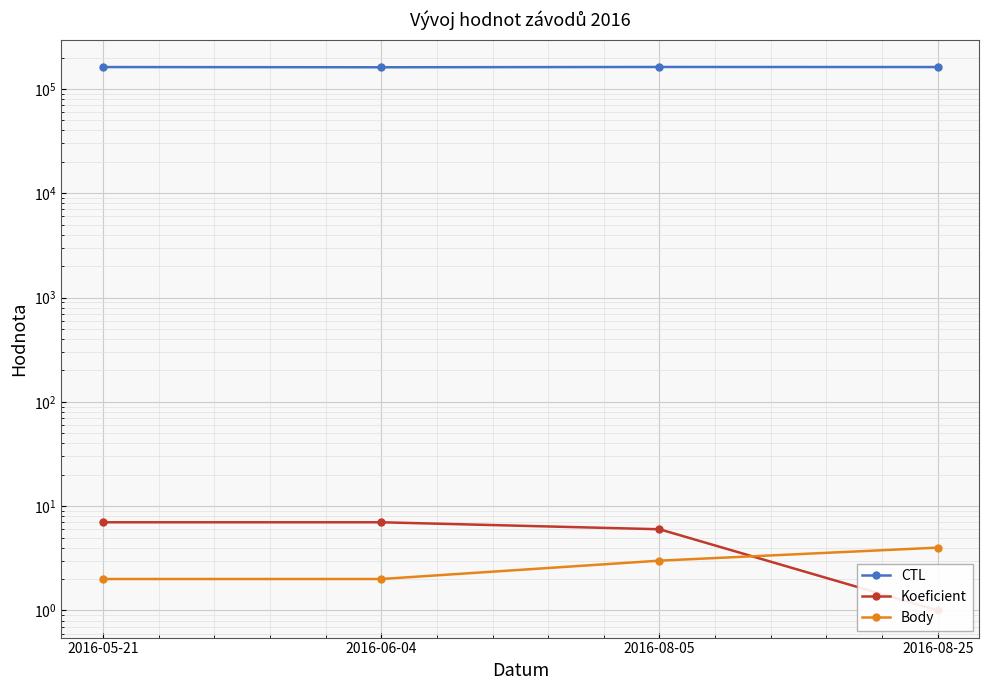

After their last crossing, which series has the higher values: Body or Koeficient?

Body